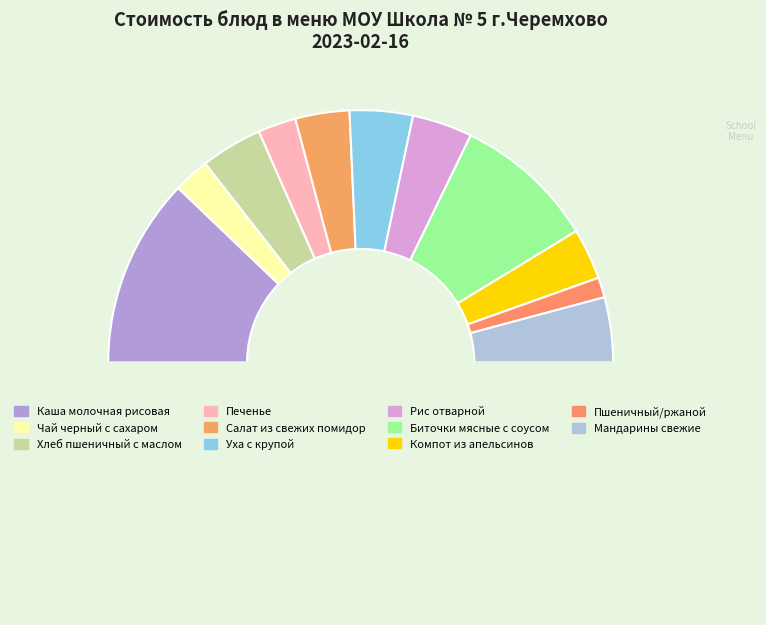

How many segments does this pie chart have?

12